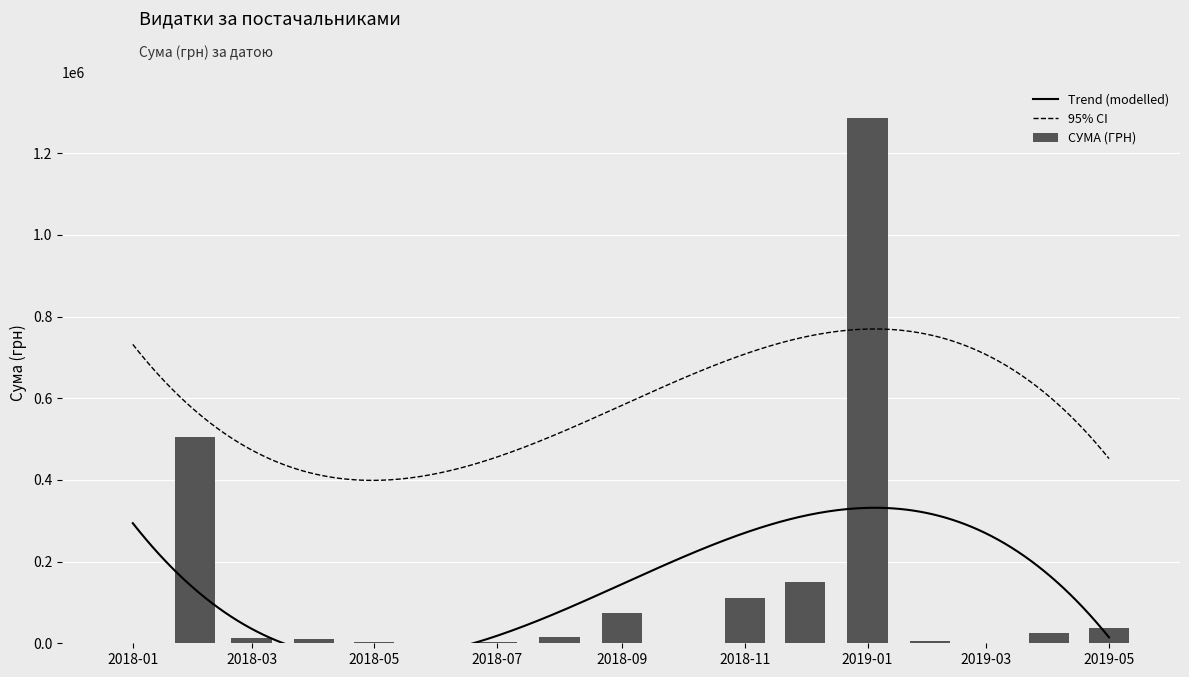

At which label does СУМА (ГРН) reach its peak?

2019-01